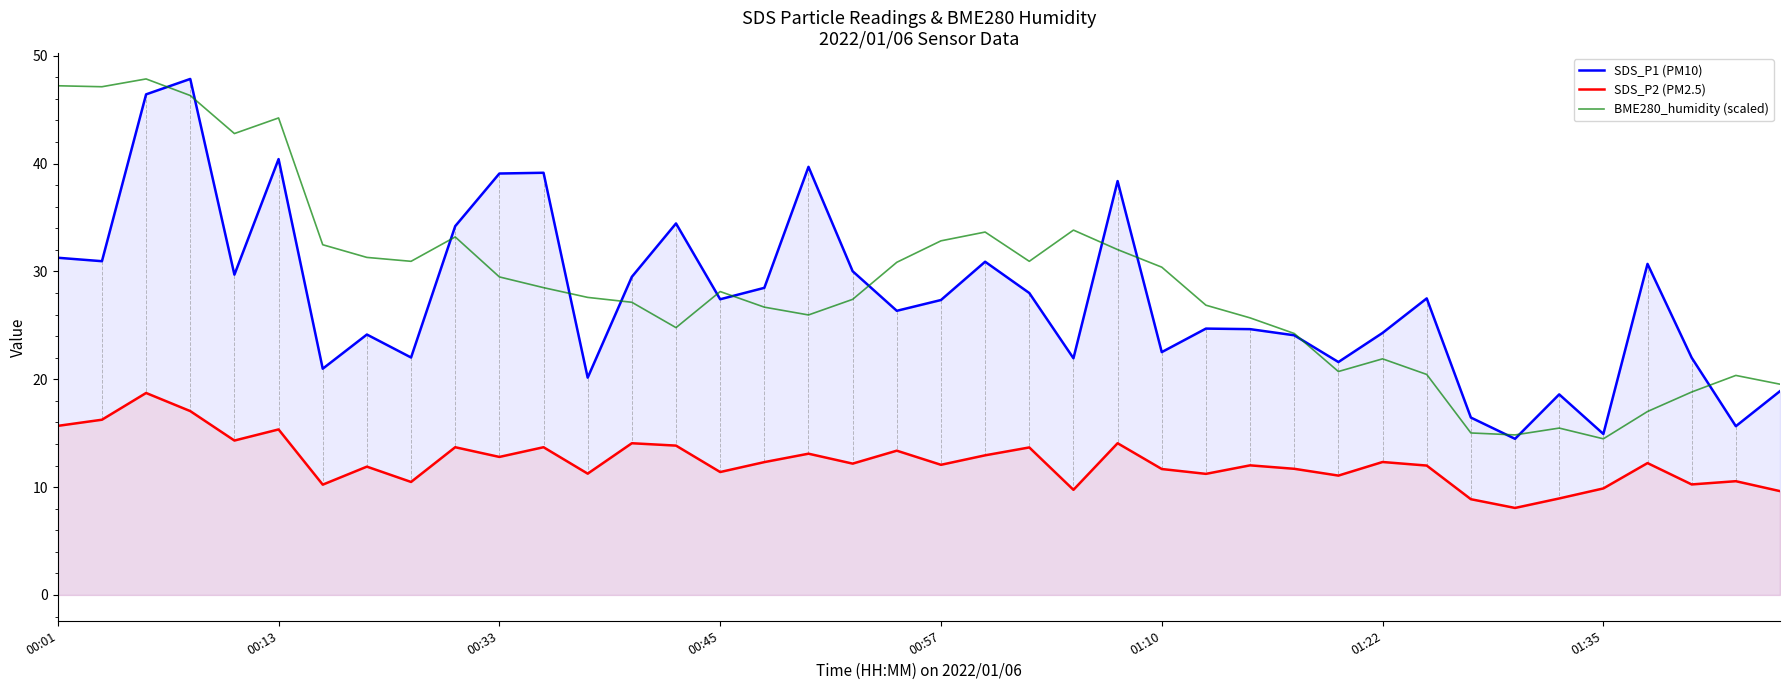

True or false: SDS_P1 (PM10) and SDS_P2 (PM2.5) intersect in this chart.

False